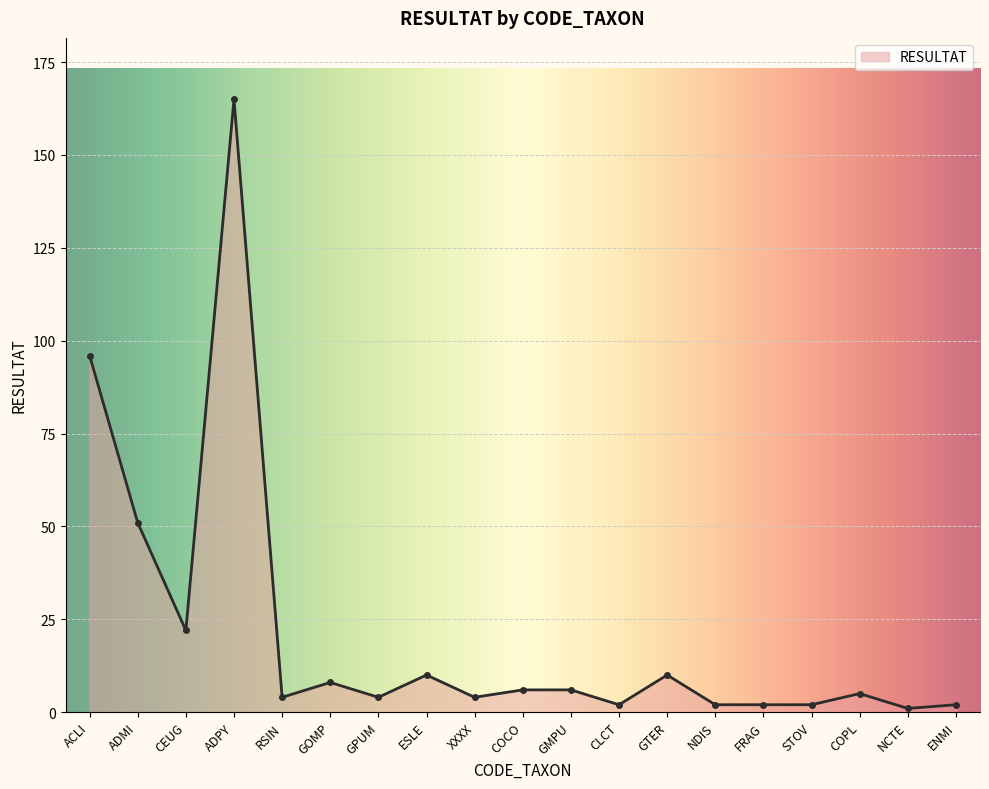

What is the greatest value displayed?

165